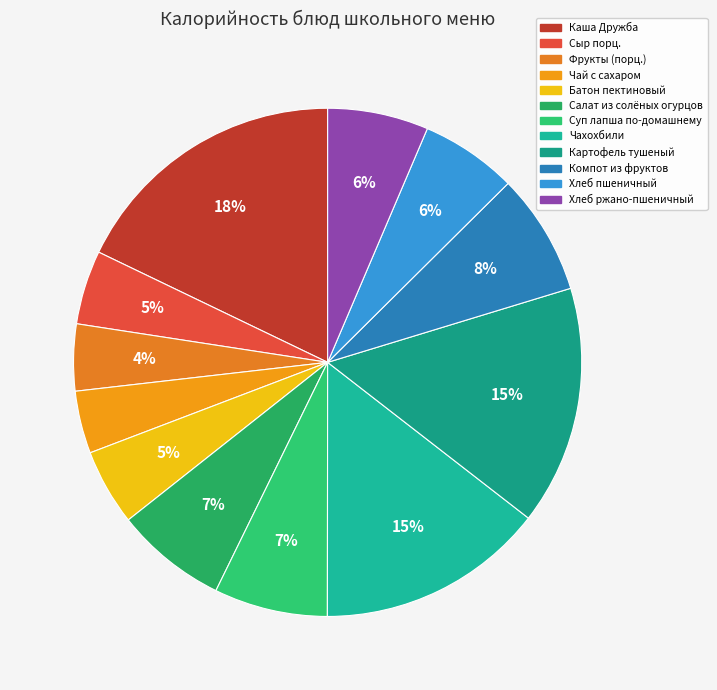

Between Батон пектиновый and Суп лапша по-домашнему, which is larger?

Суп лапша по-домашнему